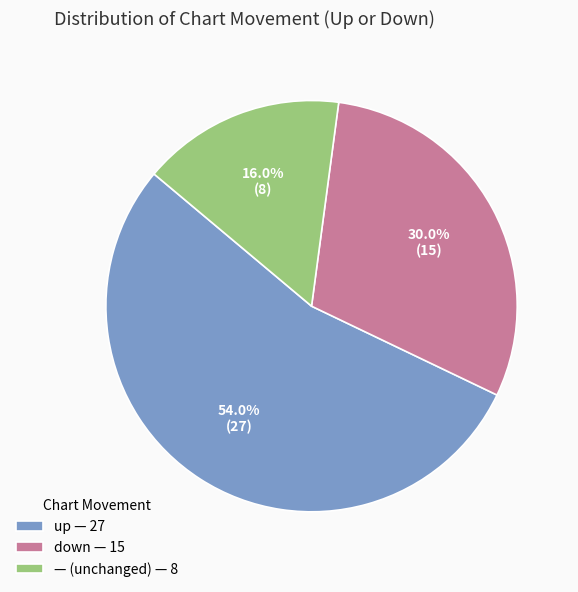

To the nearest percent, what is the average slice percentage?

33%